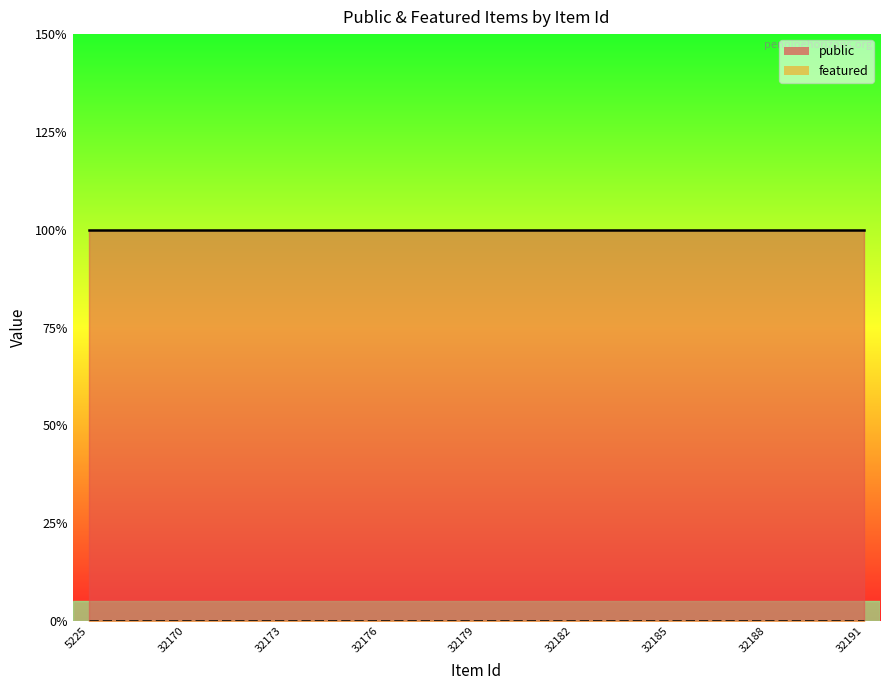

Which series changed the most between 5225 and 32175?

public